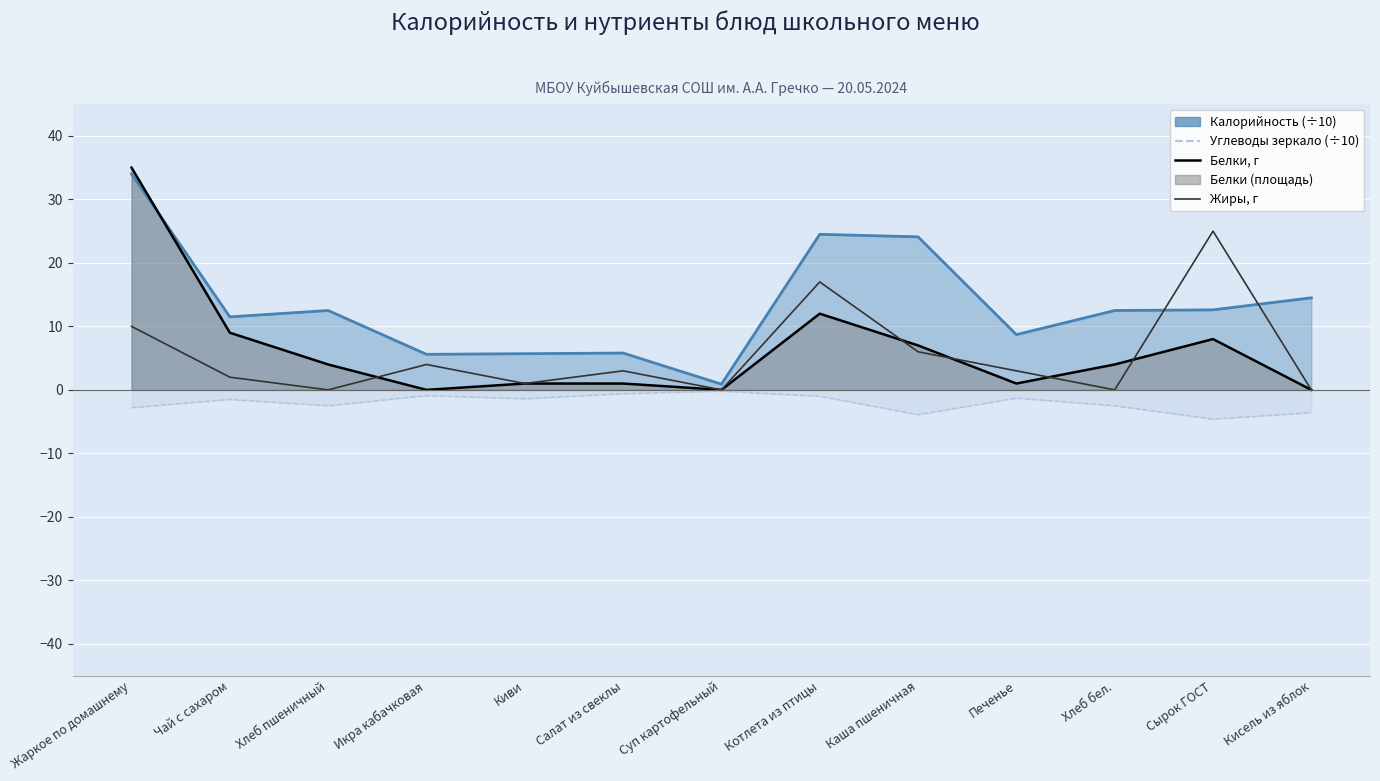

What is the total value across all series at Хлеб бел.?

4